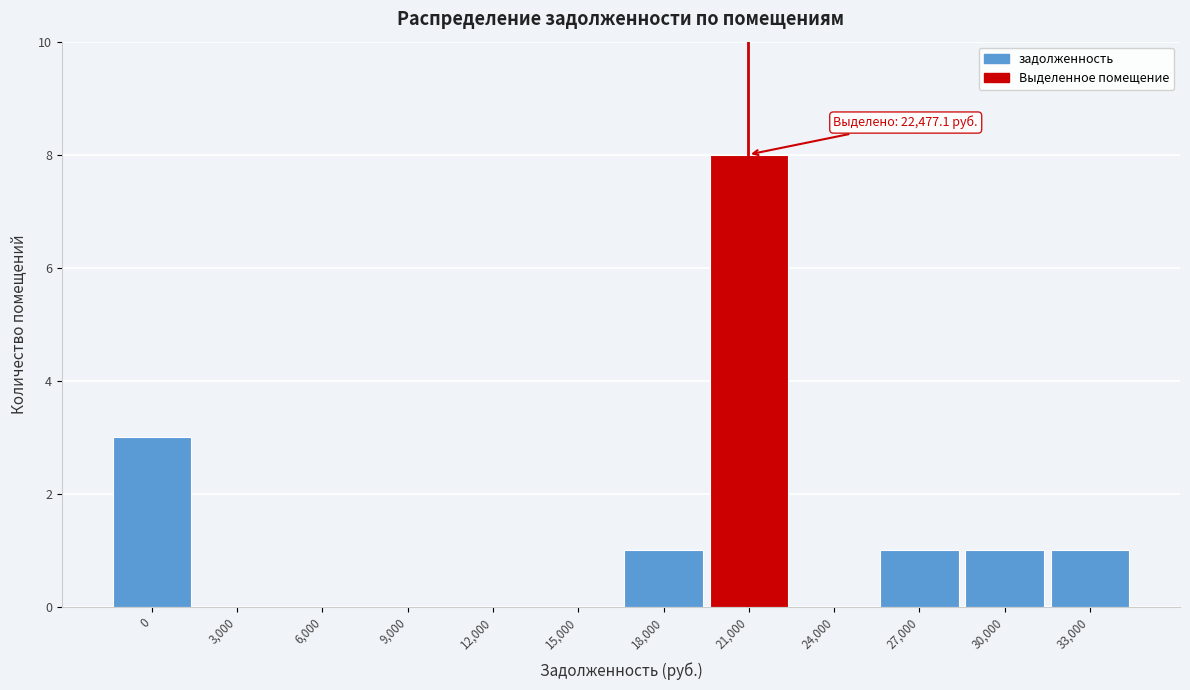

Reading right to left, list all the values displayed in this chart.

33,000=1	30,000=1	27,000=1	24,000=0	21,000=8	18,000=1	15,000=0	12,000=0	9,000=0	6,000=0	3,000=0	0=3